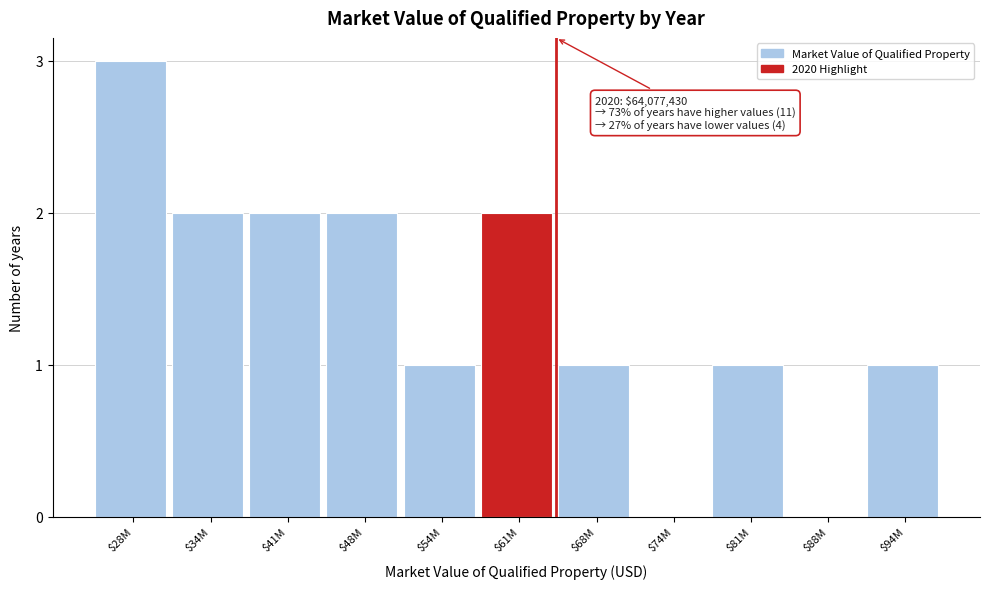

Which category has the highest value across all series?

$28M